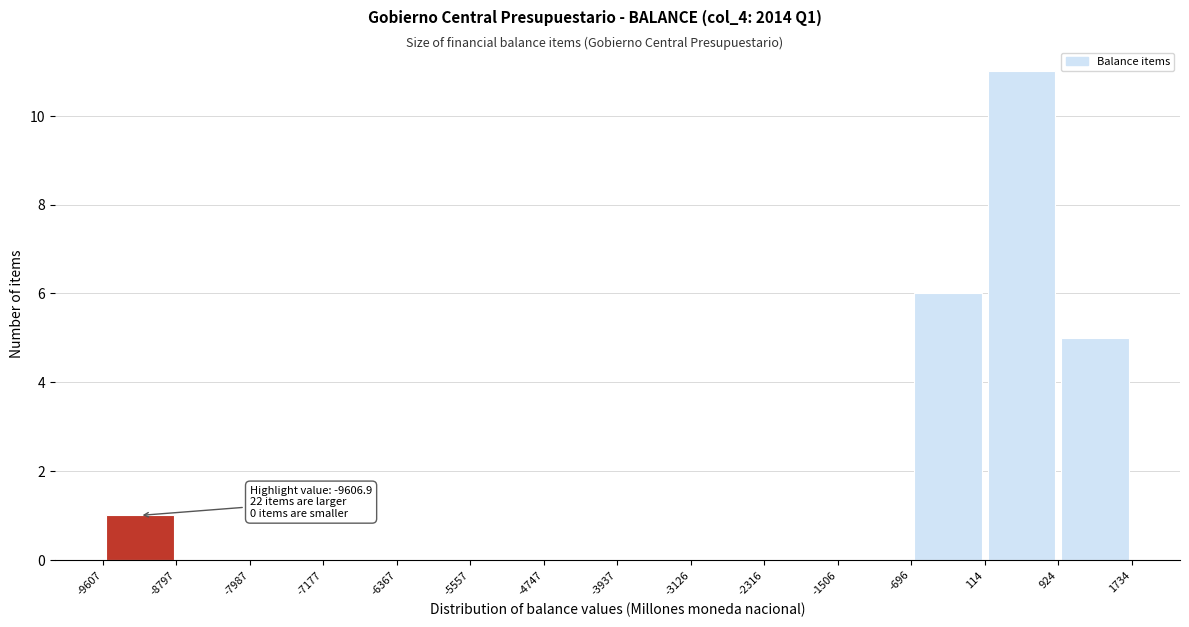

Which range on the x-axis has the tallest bar?

114 to 924